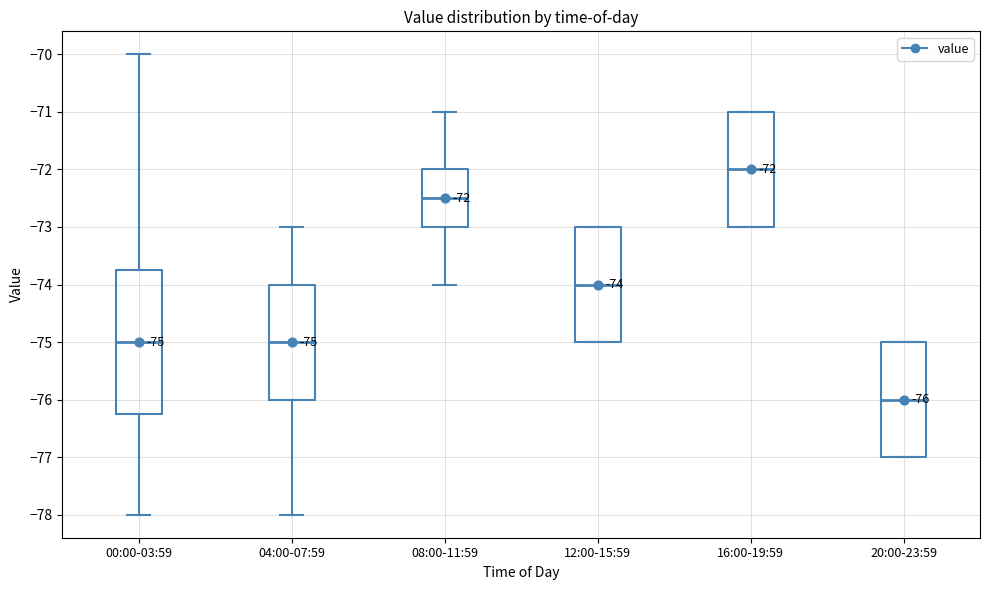

Comparing the boxes themselves (not the whiskers), which one is the tallest?

00:00-03:59